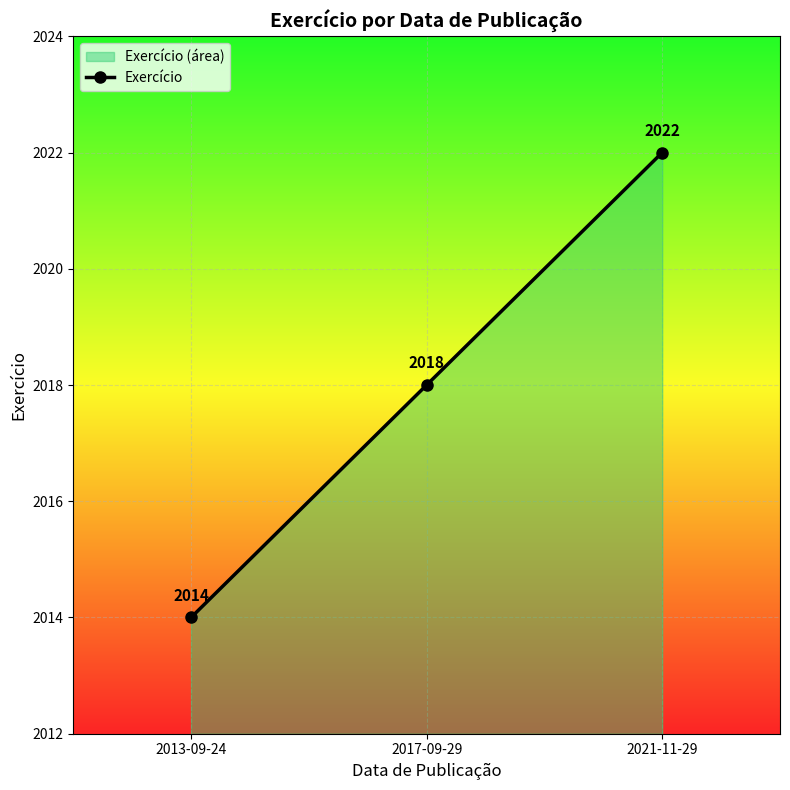

Which has a higher value, 2017-09-29 or 2013-09-24?

2017-09-29